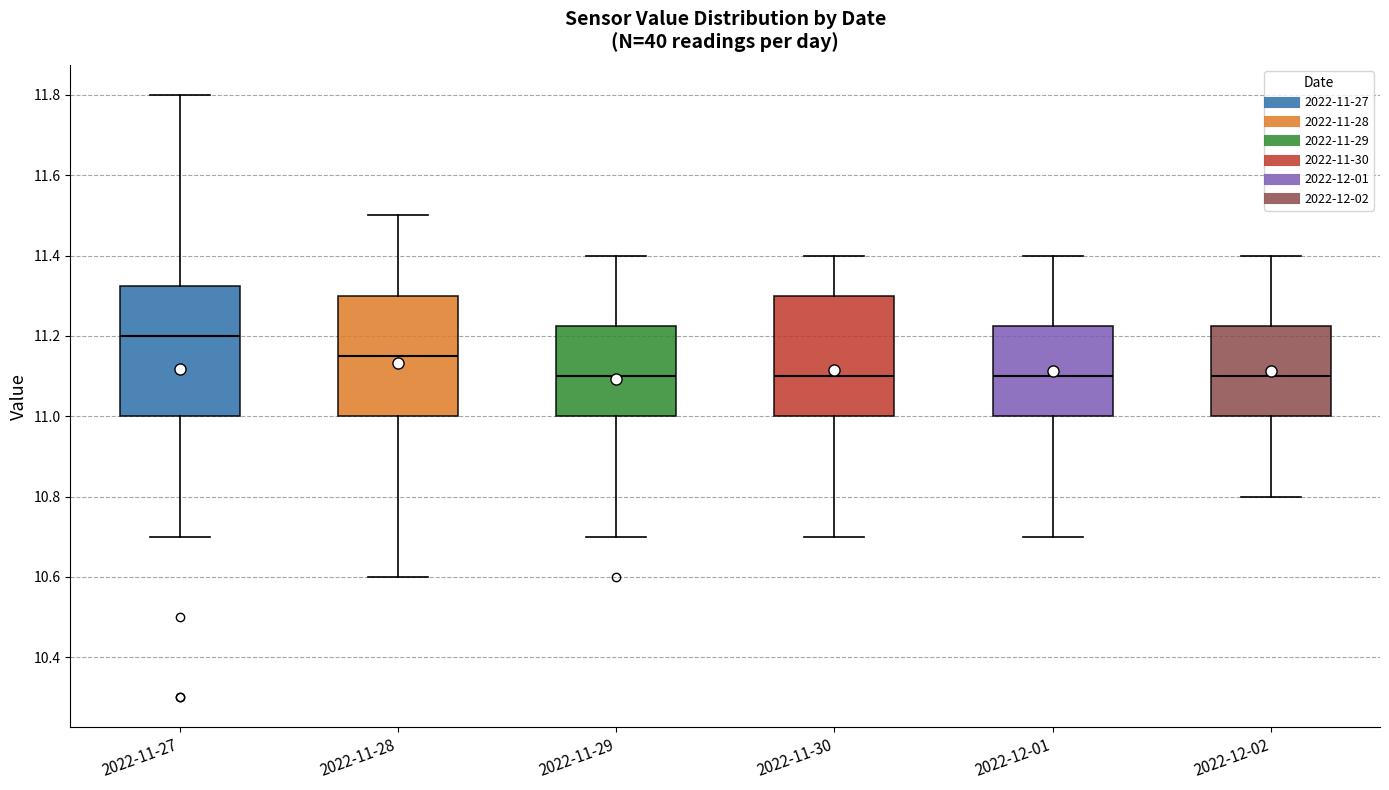

Comparing the boxes themselves (not the whiskers), which one is the tallest?

2022-11-27